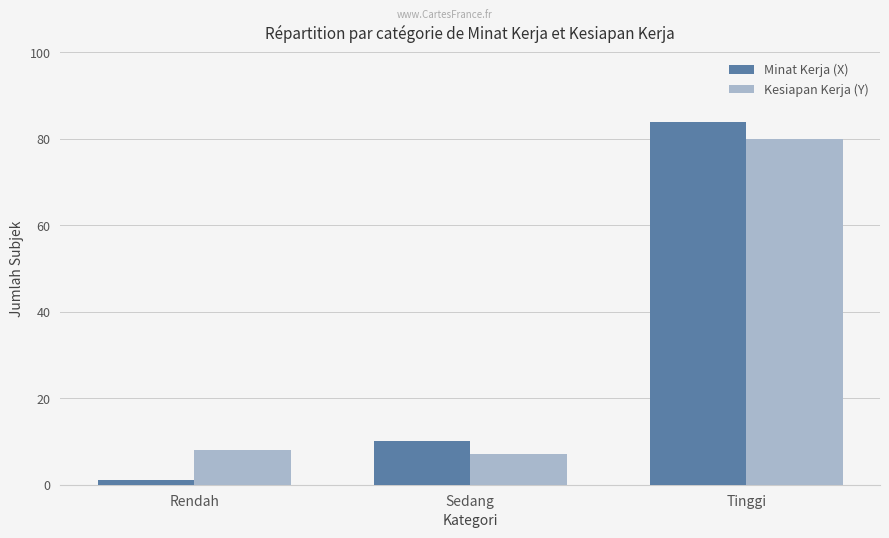

What is the label of the 2nd bar from the left?

Sedang